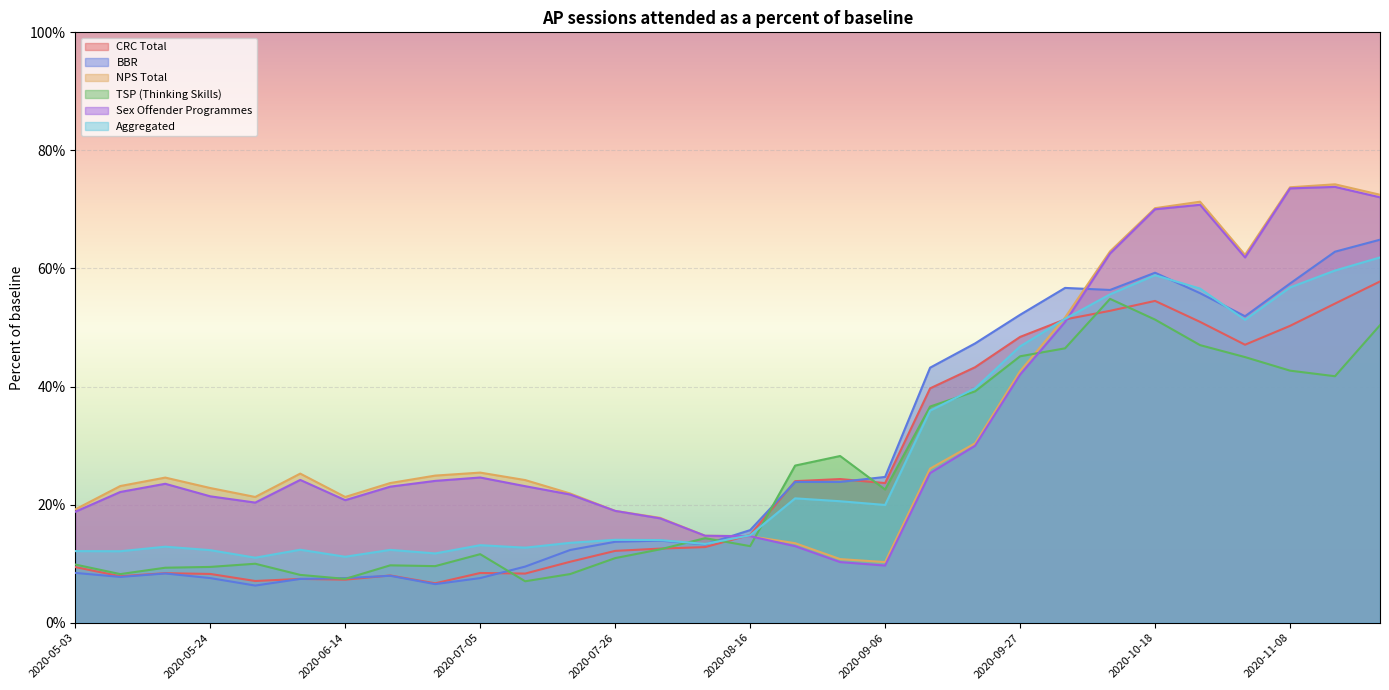

What is the approximate value of NPS Total at 2020-08-02?

0.2